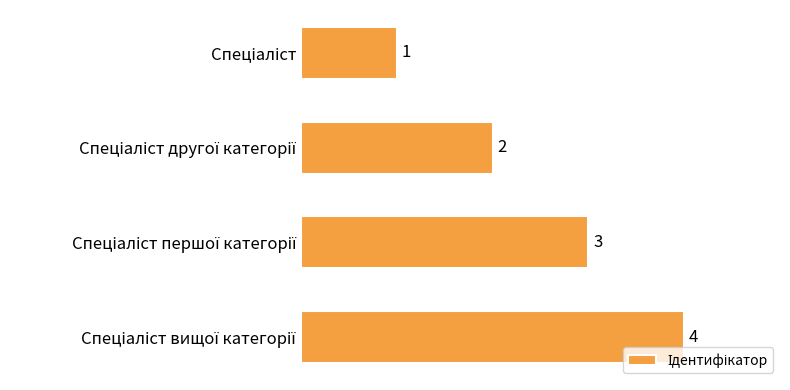

What is the sum of all values?

10